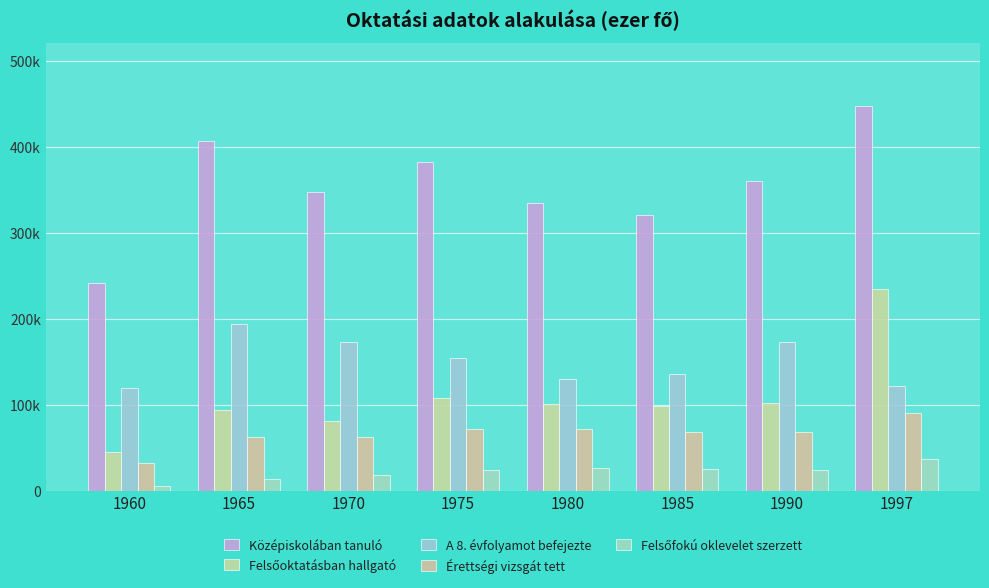

Are the bars grouped side by side (vs. stacked)?

Yes